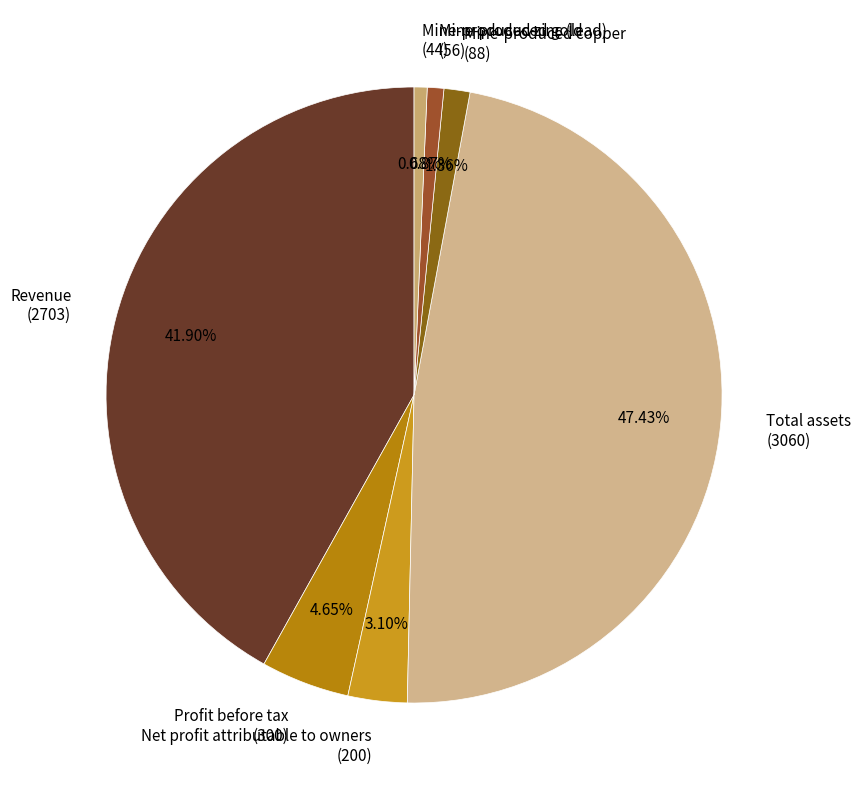

Which has a higher value, Profit before tax or Mine-produced copper?

Profit before tax